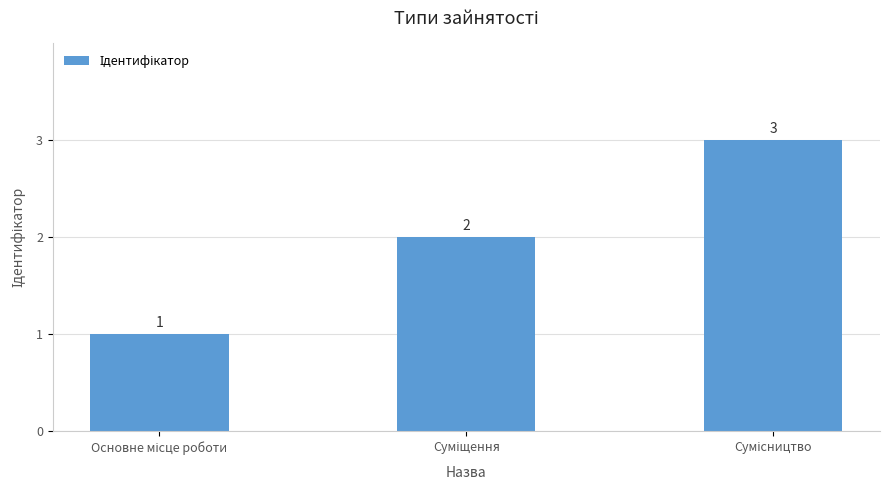

How many values are between 1 and 3?

3